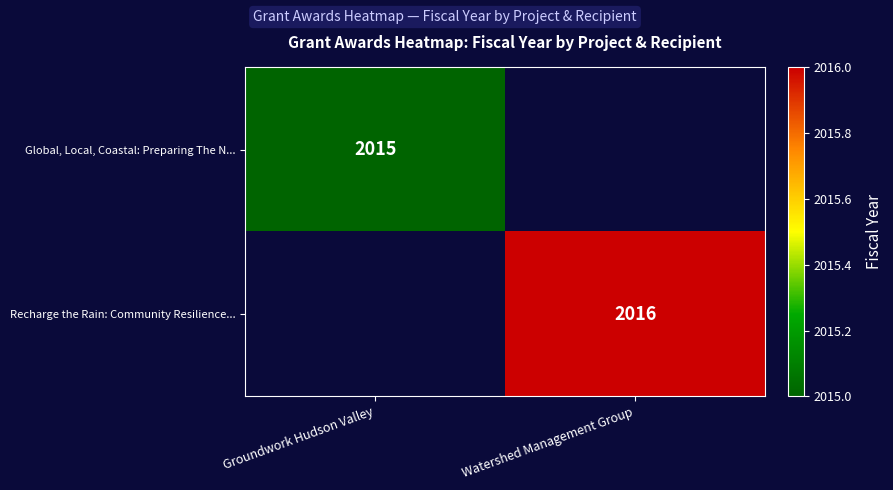

Is the value of Recharge the Rain: Community Resilience... at Watershed Management Group greater than the value of Global, Local, Coastal: Preparing The N... at Groundwork Hudson Valley?

Yes